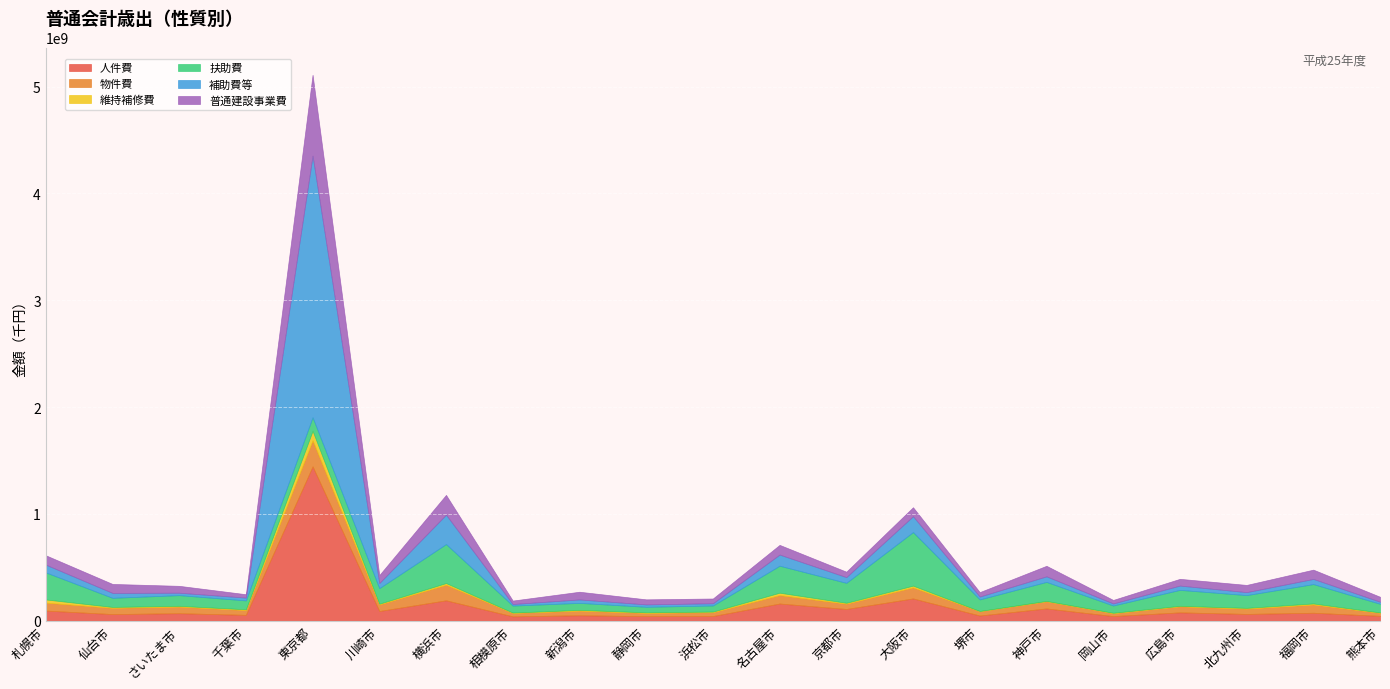

What is the label of the 19th point from the left?

北九州市